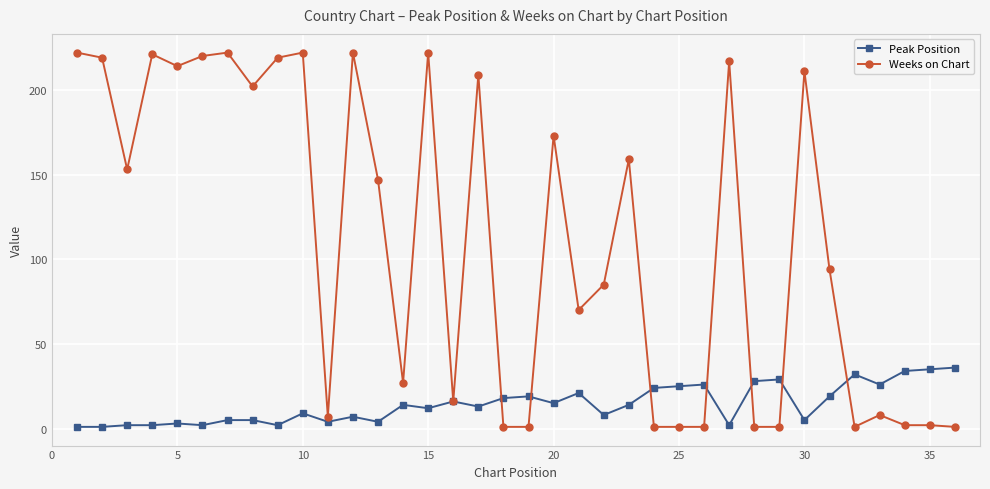

Count the number of data series in this chart.

2